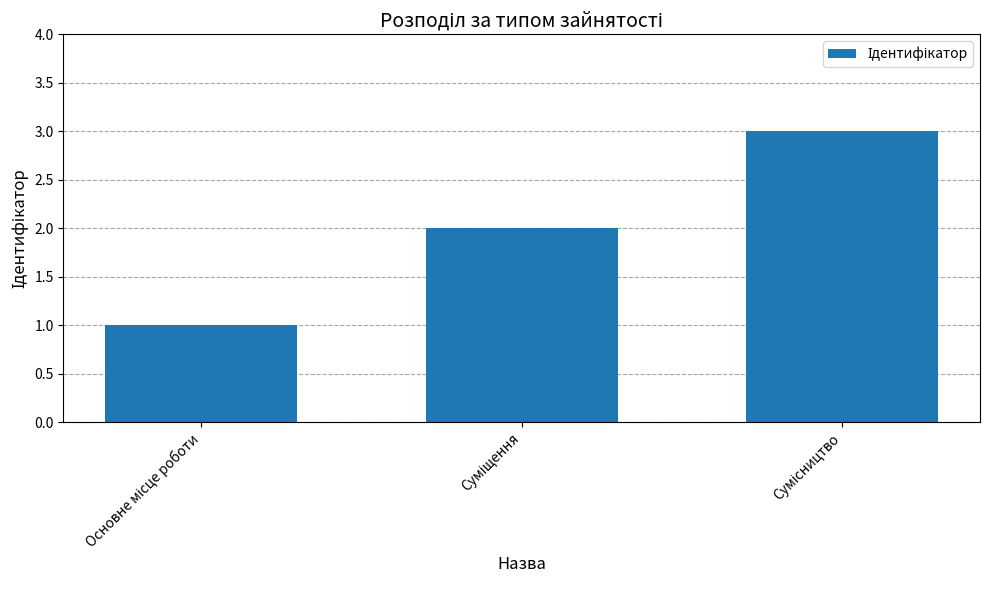

What is the sum of all values?

6